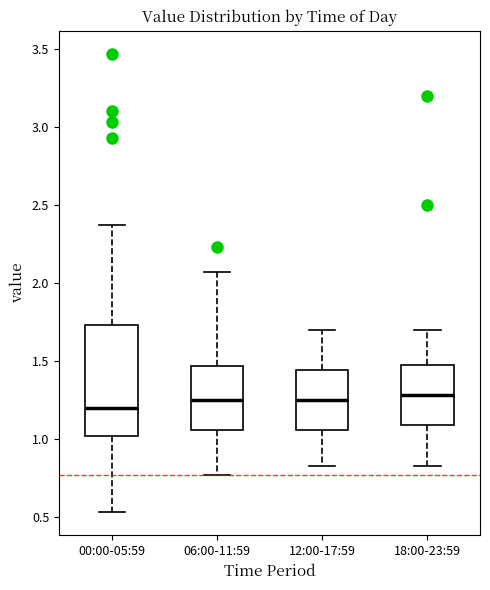

Reading left to right, transcribe this box plot: for each box, give where its median line is, the range the box spans, and where its two whiskers end, as read against the y-axis. The values are not printed on the chart, so give them approximately, as read against the axis.

00:00-05:59: median 1.20, box 1.00 to 1.75, whiskers 0.55 to 2.35
06:00-11:59: median 1.25, box 1.05 to 1.45, whiskers 0.75 to 2.05
12:00-17:59: median 1.25, box 1.05 to 1.45, whiskers 0.85 to 1.70
18:00-23:59: median 1.30, box 1.10 to 1.50, whiskers 0.85 to 1.70